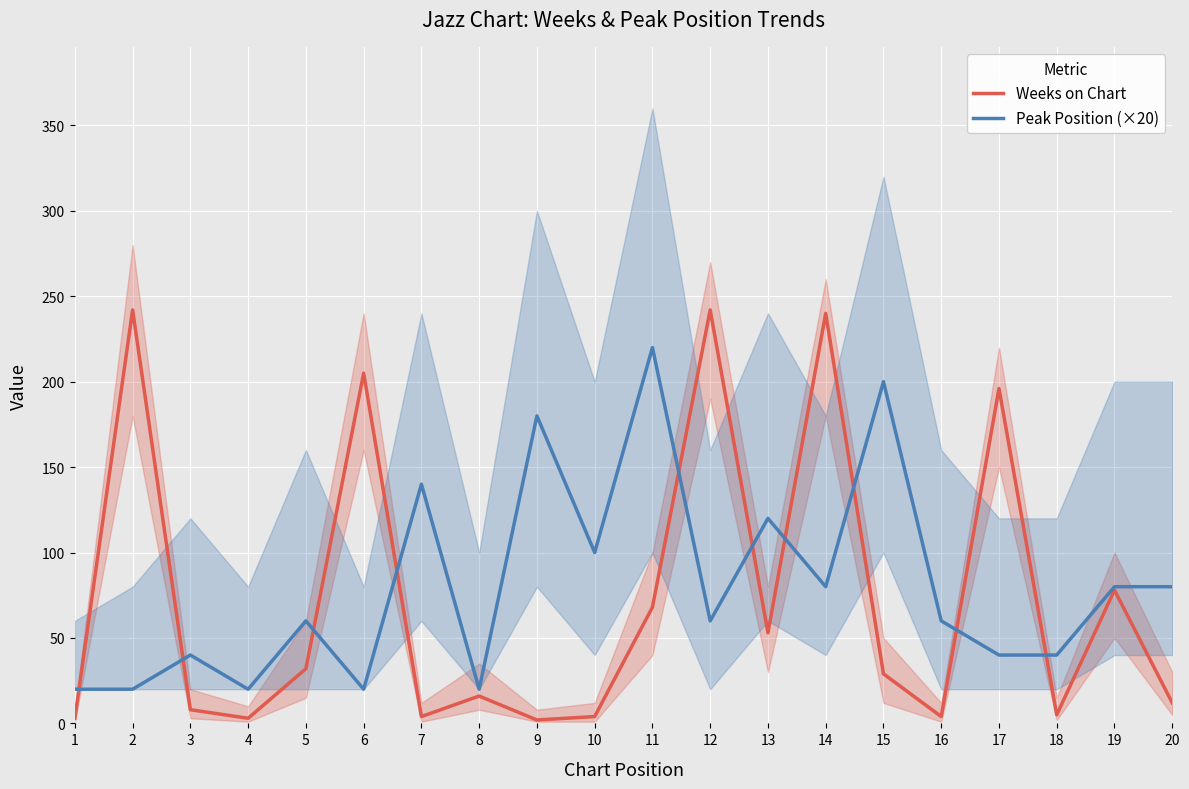

True or false: Peak Position (×20) has a value of 120 at 13.

True